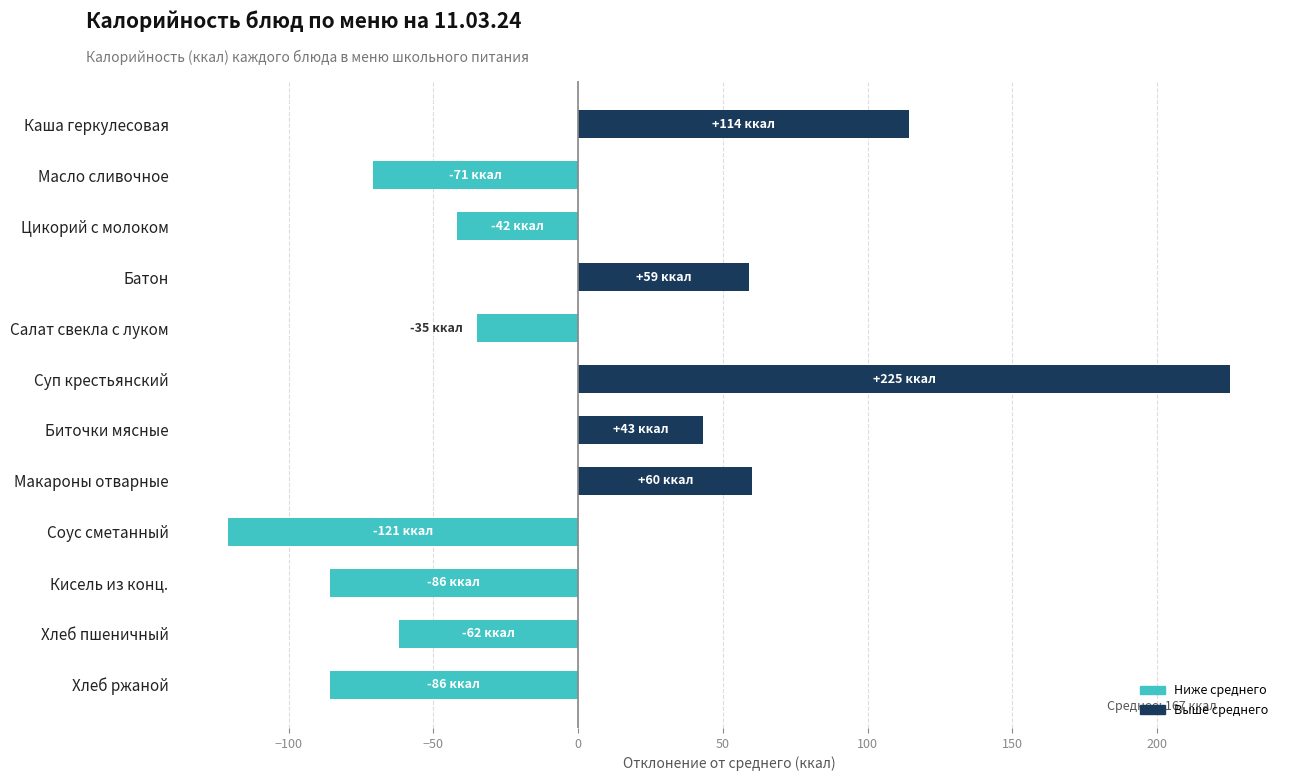

True or false: the data shows 184.6 at Каша геркулесовая.

False